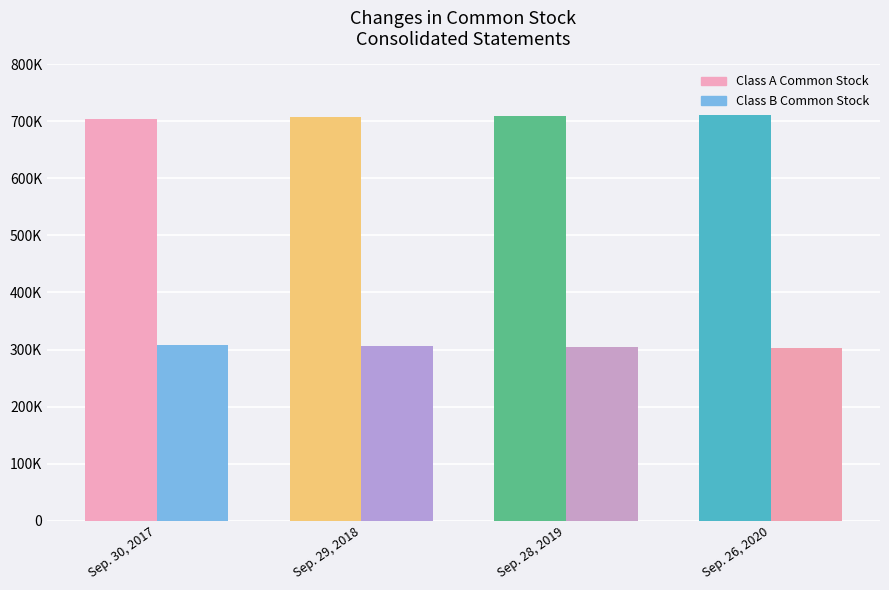

What is the sum of all Class A Common Stock values?

2831113